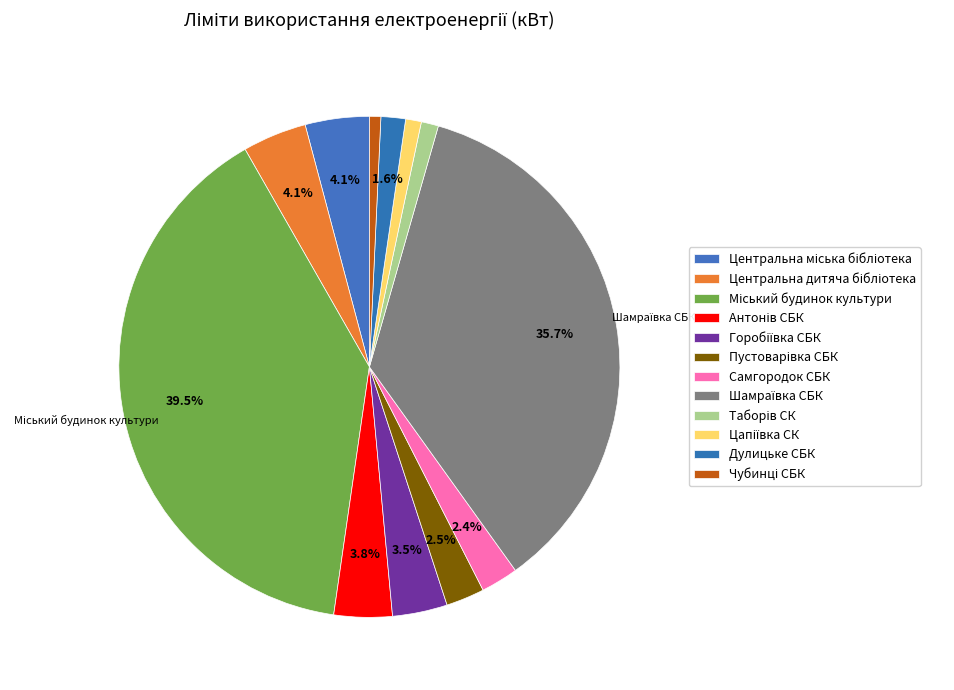

Which category has the biggest portion of the pie?

Міський будинок культури